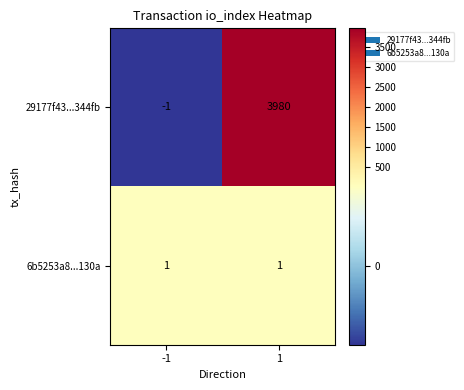

What is the maximum value shown in the chart?

3980